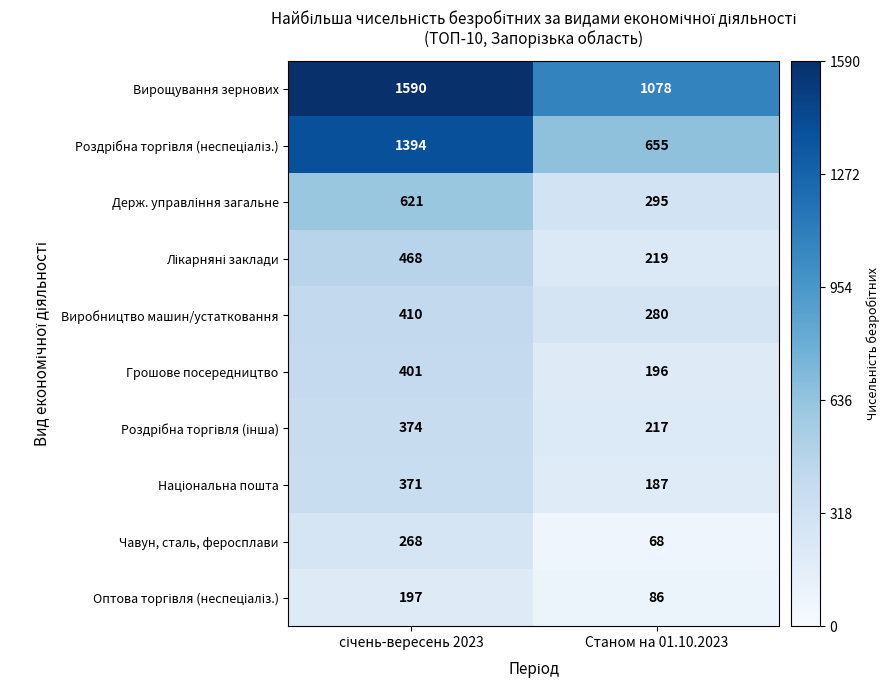

At how many categories does at least one series exceed 1533?

1